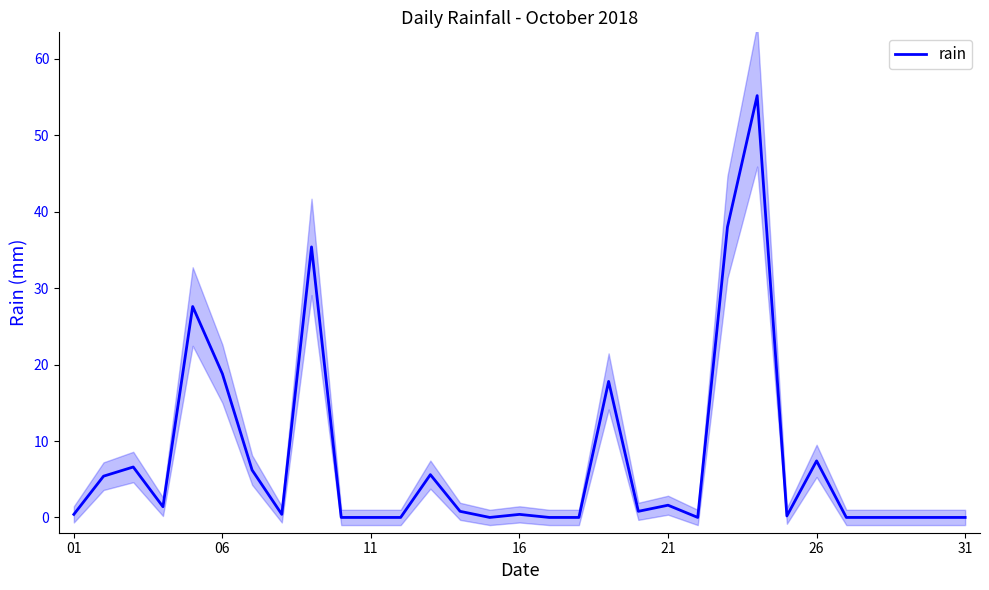

The value of rain at 26 is 7.4. True or false?

True